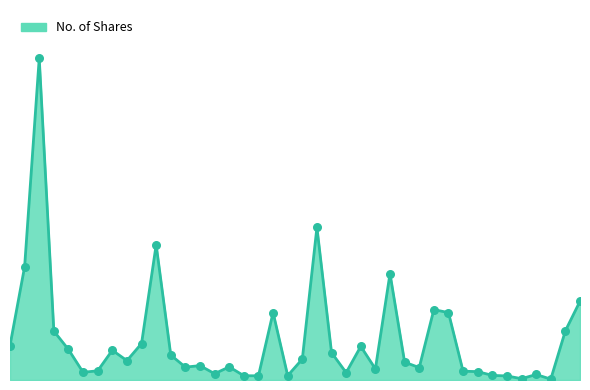

Does the chart have visible grid lines?

No